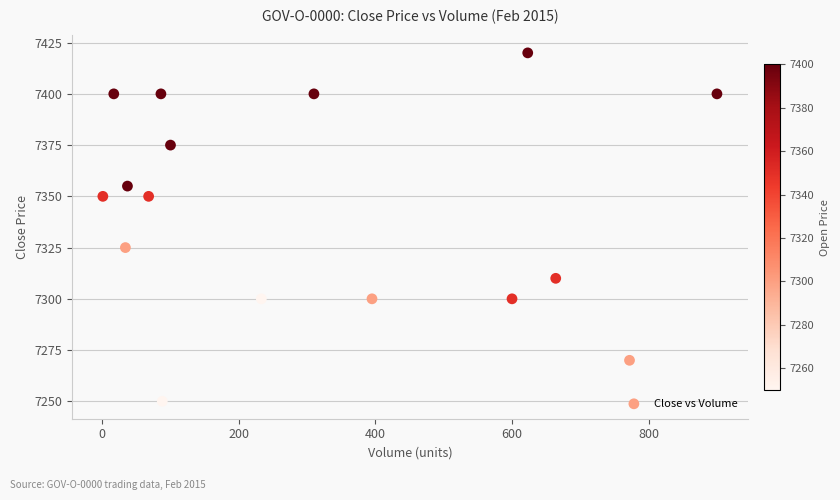

What is the range of Y values (max minus min)?

170